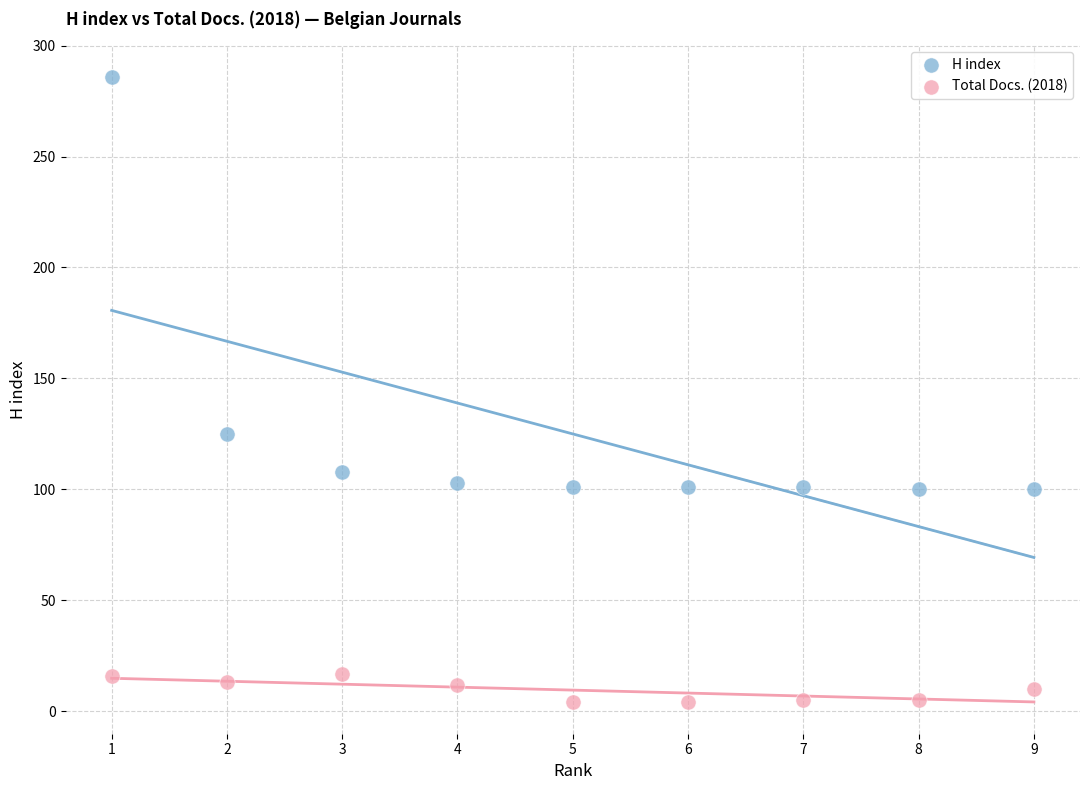

Which series has the largest Y range (max minus min)?

H index